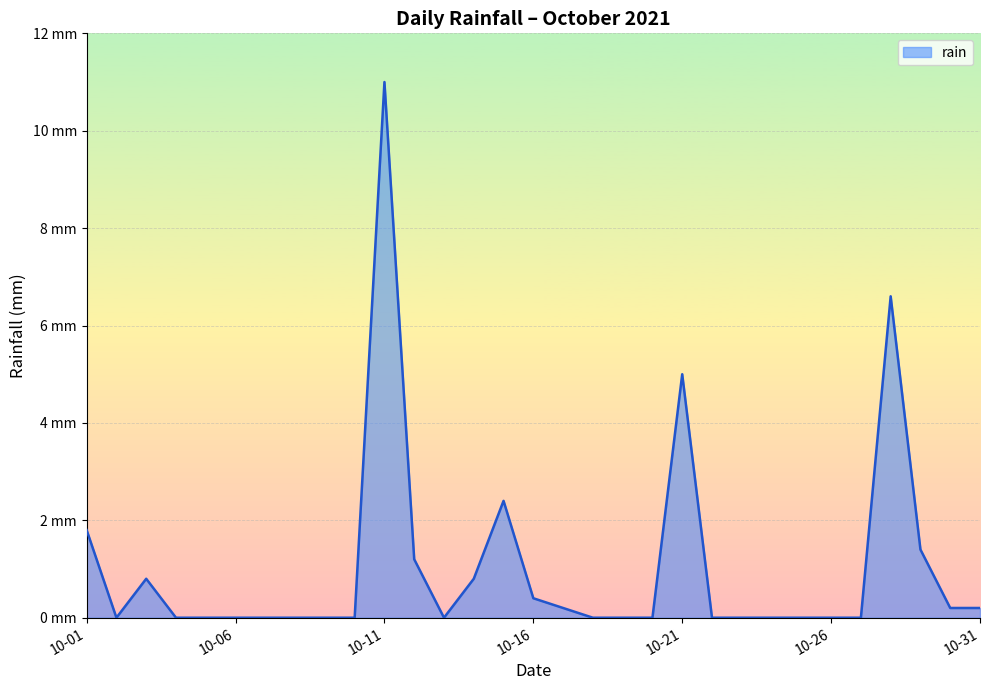

Is this an area chart (filled region under the line)?

Yes